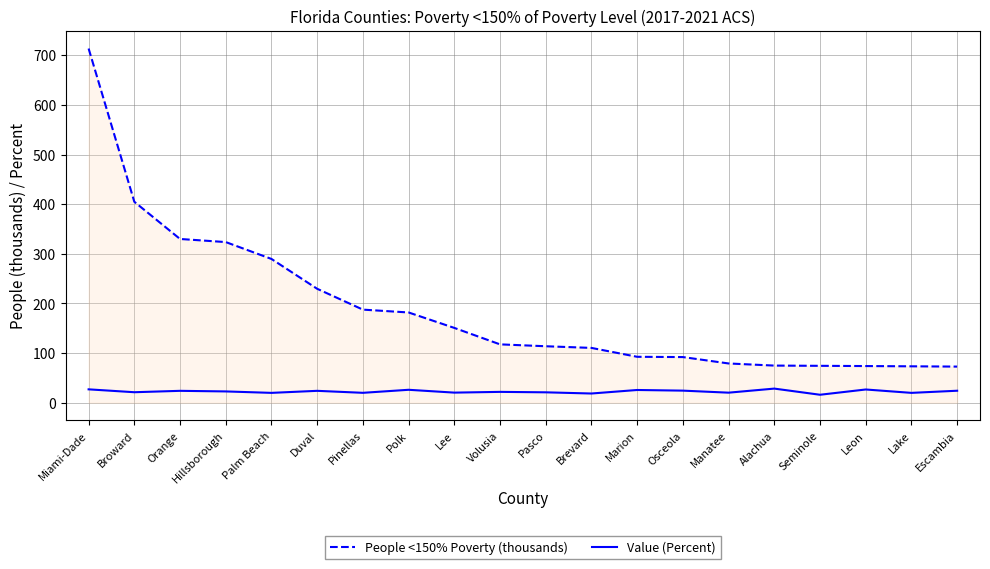

True or false: Value (Percent) has a value of 26.9 at Miami-Dade.

True